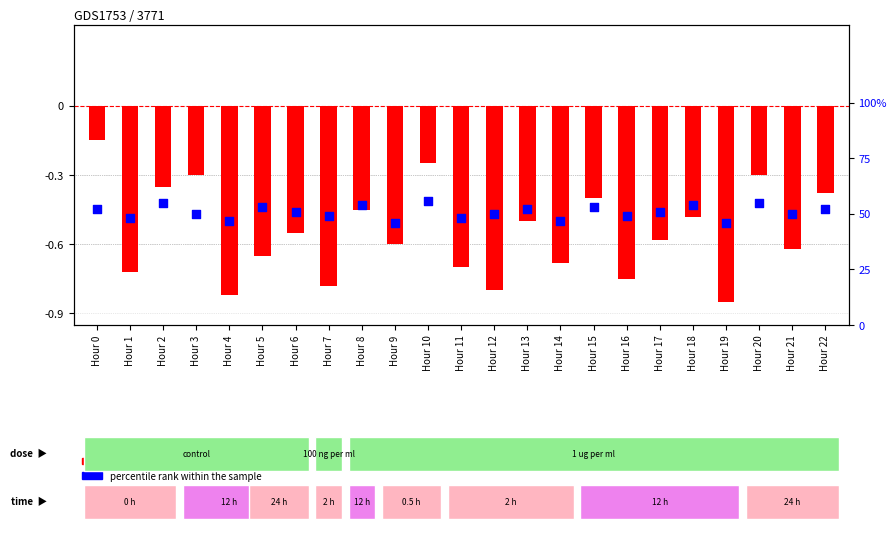

What is the total value across all series at Hour 3?

0.2